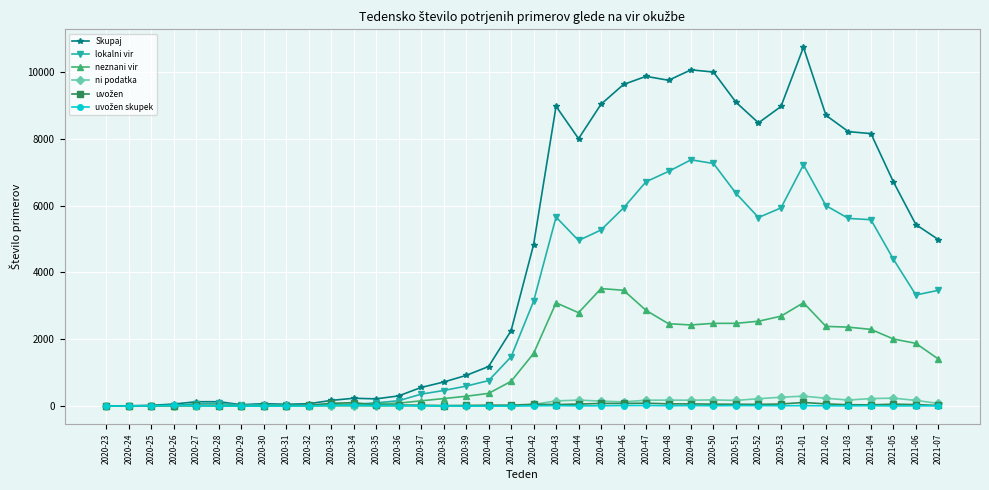

What is the label of the 5th point from the left?

2020-27